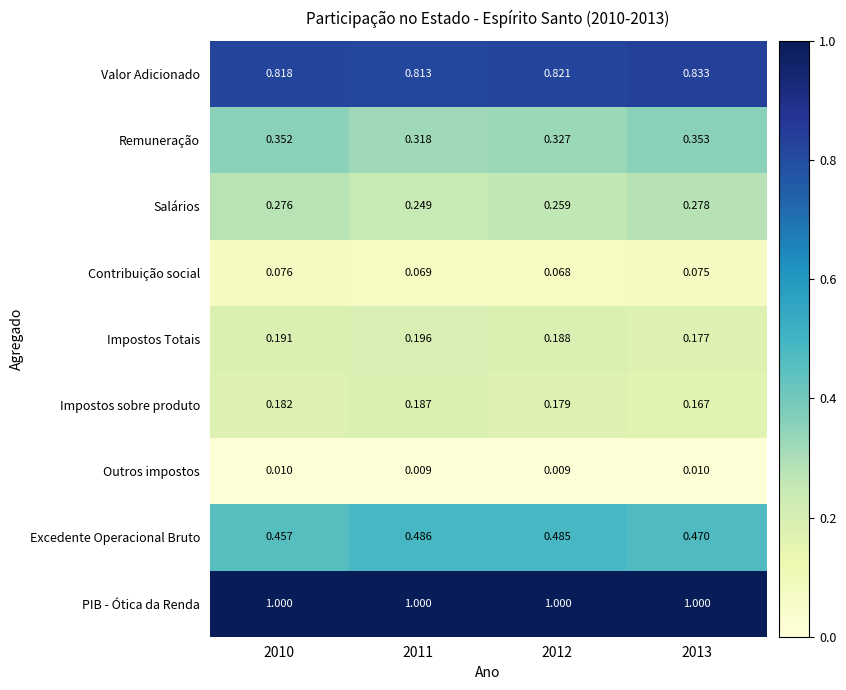

Which series has the largest range (max minus min)?

Remuneração